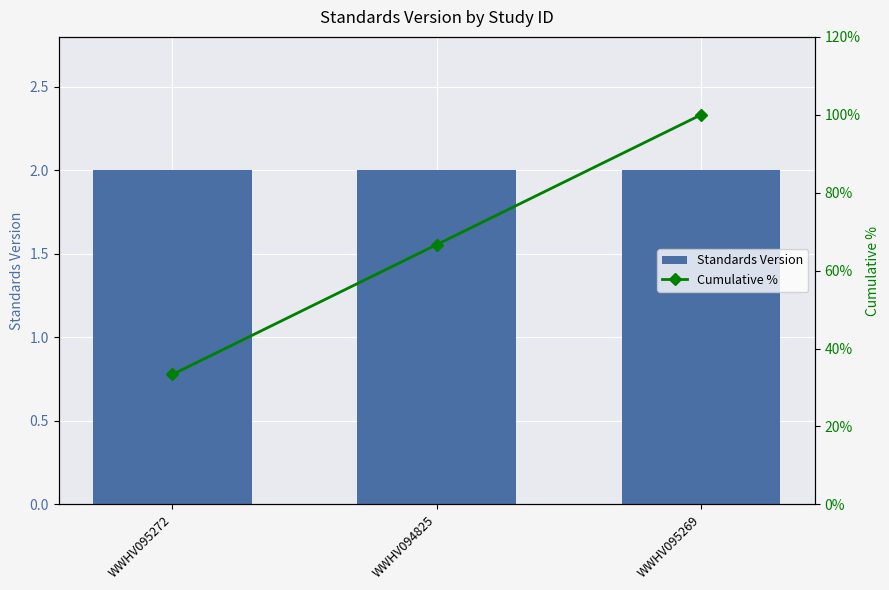

What is the sum of the Standards Version values at WWHV095272 and WWHV094825?

4.0